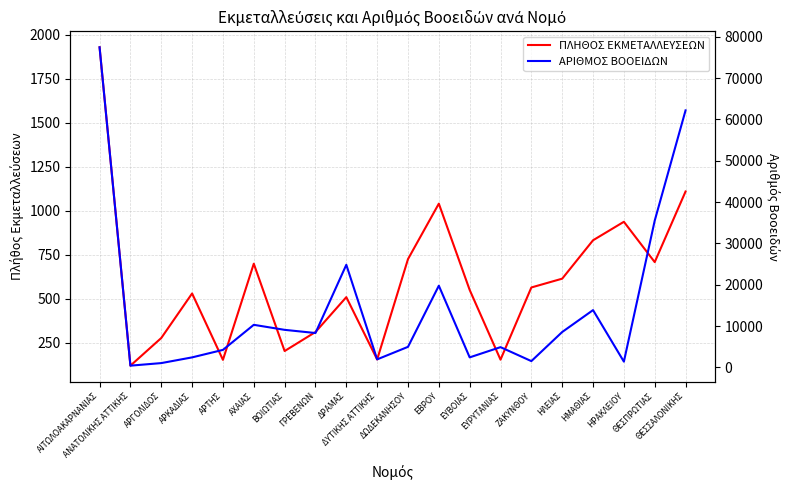

True or false: ΠΛΗΘΟΣ ΕΚΜΕΤΑΛΛΕΥΣΕΩΝ and ΑΡΙΘΜΟΣ ΒΟΟΕΙΔΩΝ cross at least once.

False